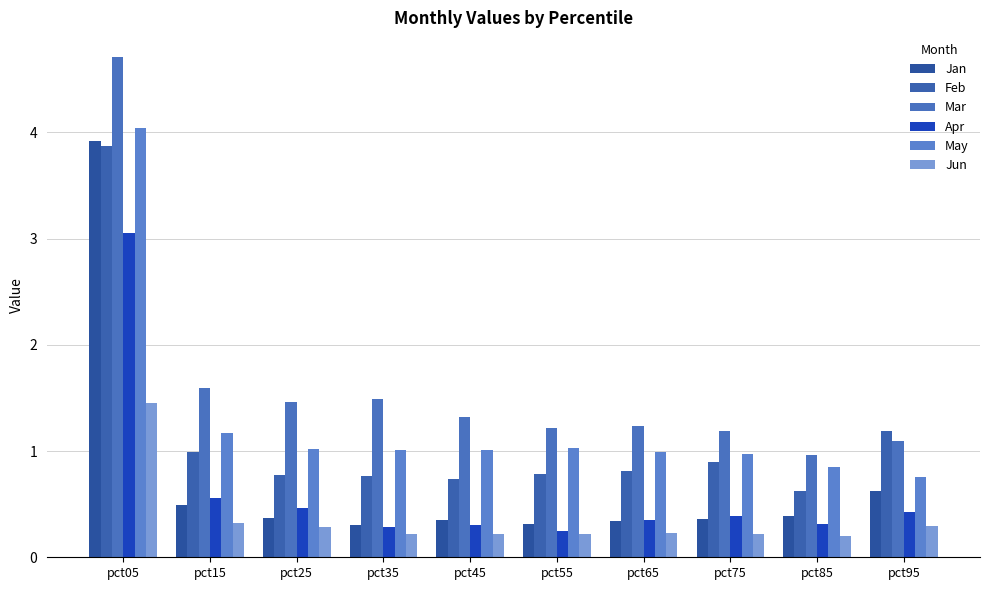

At how many categories does at least one series exceed 1?

9